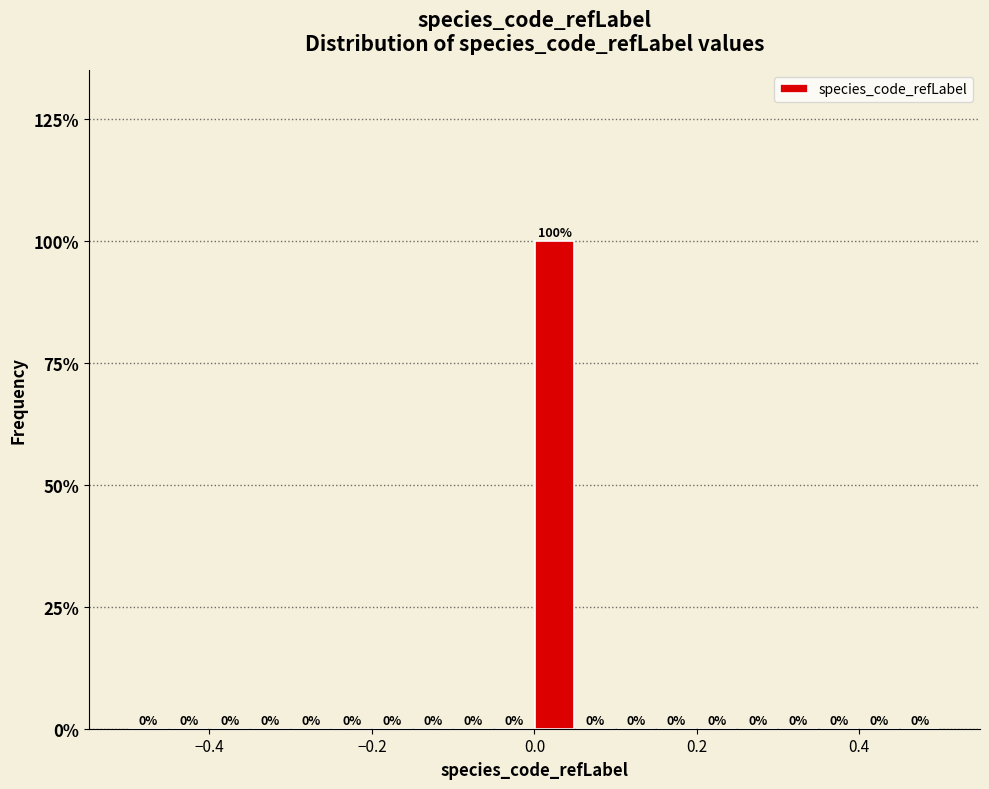

Read against the x-axis, roughly where is the centre of the tallest bar?

0.02